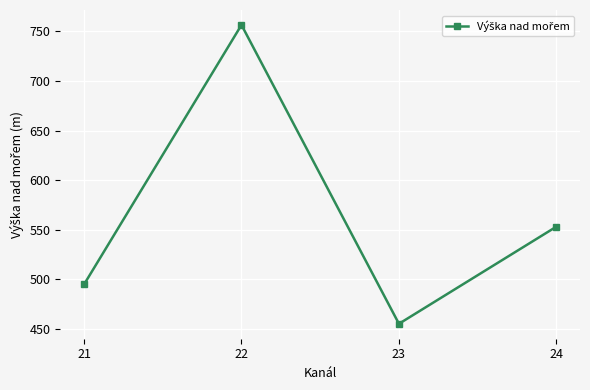

How many values are below 553?

2